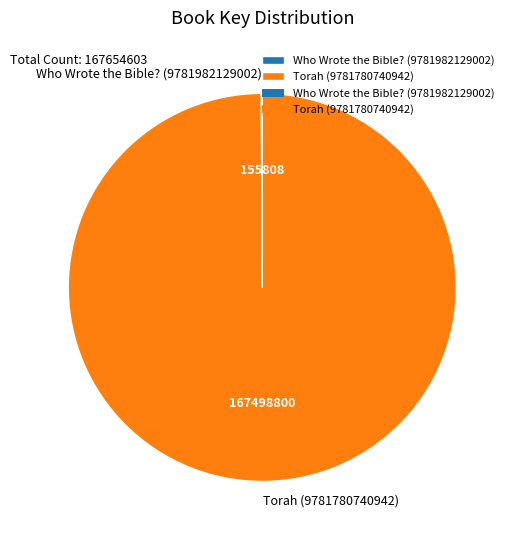

Is Torah (9781780740942) the majority of the pie?

Yes